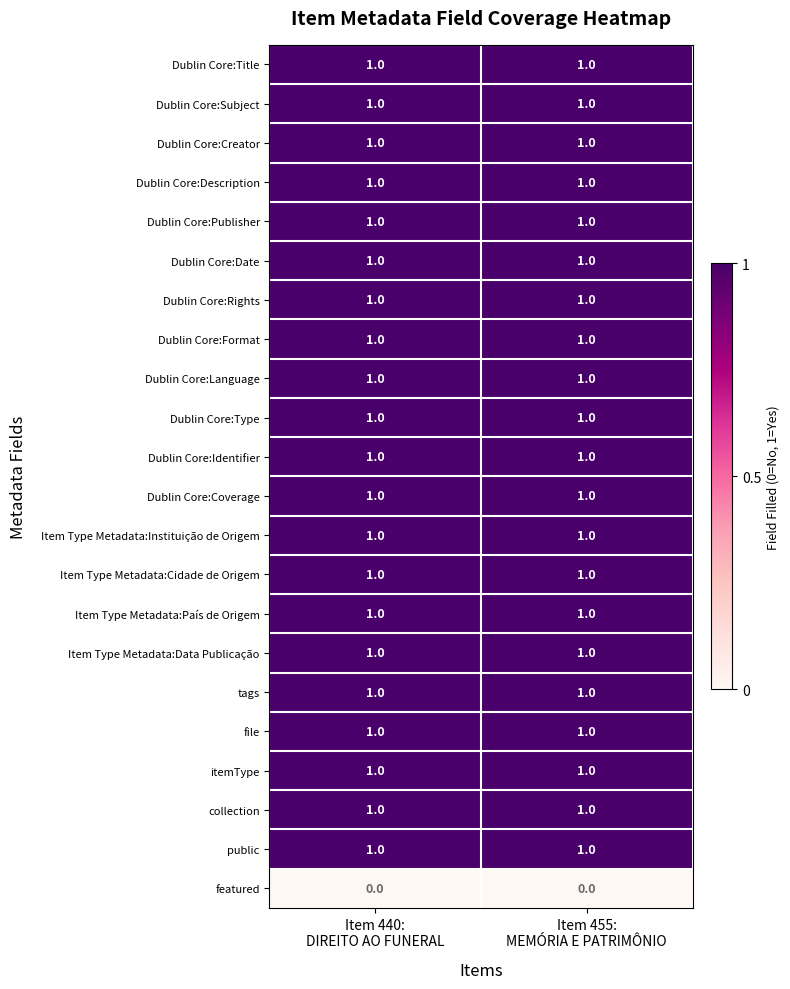

Count the number of data series in this chart.

22